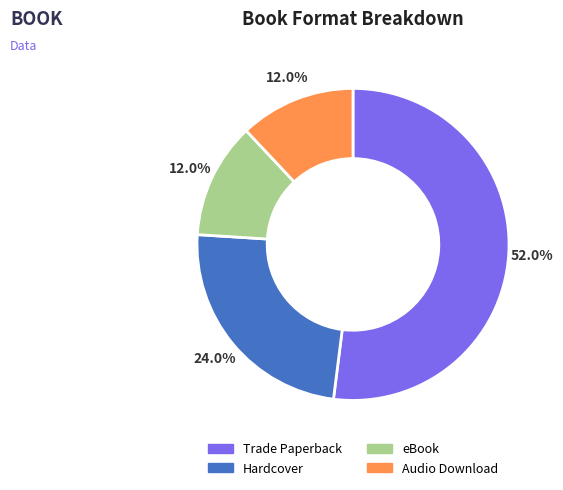

What is the ratio of the value at Audio Download to the value at eBook?

1.0